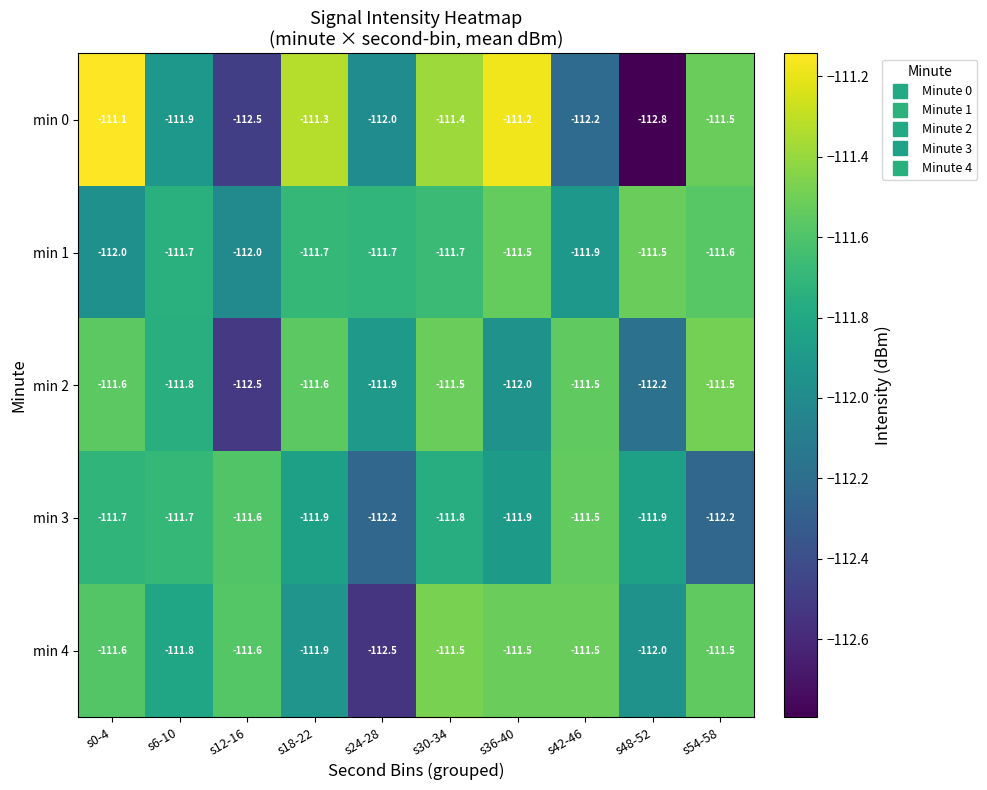

What is the difference between the maximum and second lowest values in the min 4 series?

0.5